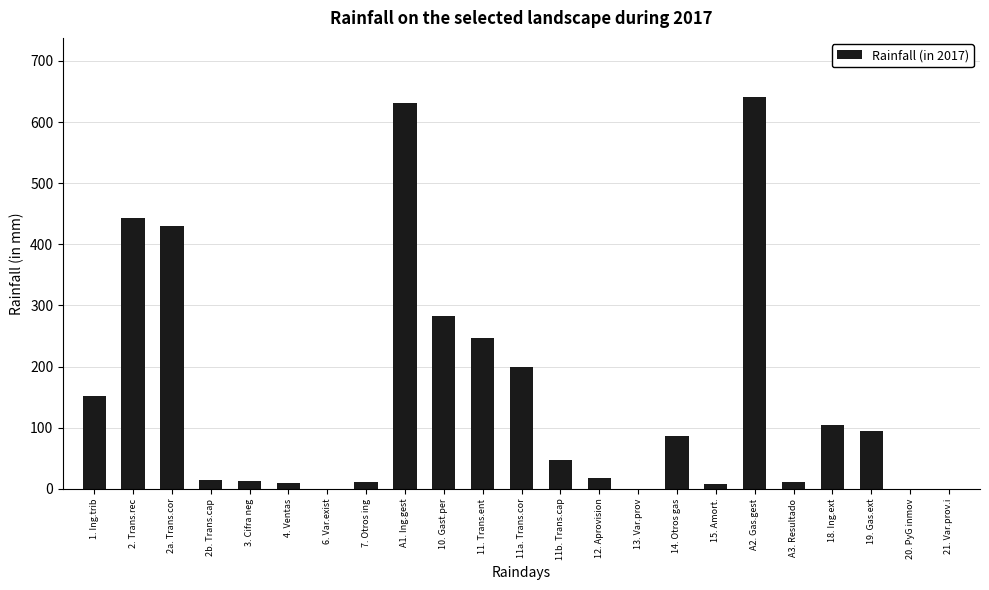

Between 19. Gas.ext and 2. Trans.rec, which is larger?

2. Trans.rec